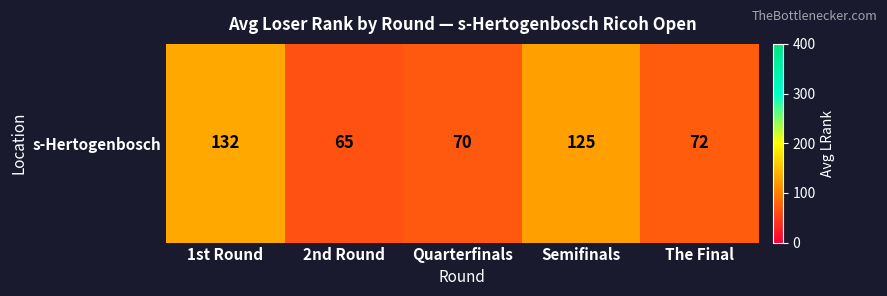

What is the approximate value at 1st Round?

132.2